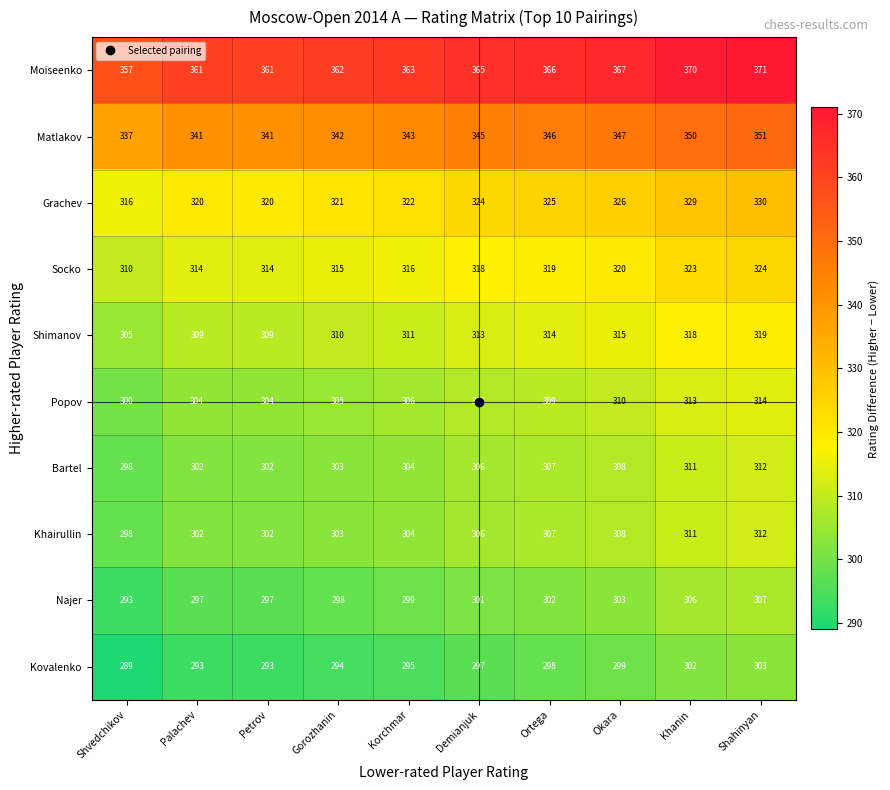

What is the difference between the highest and lowest values at Petrov?

68